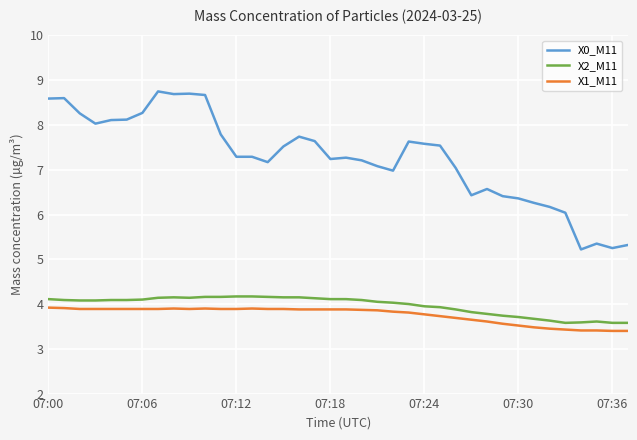

What is the difference between the maximum and minimum values in the X0_M11 series?

3.5